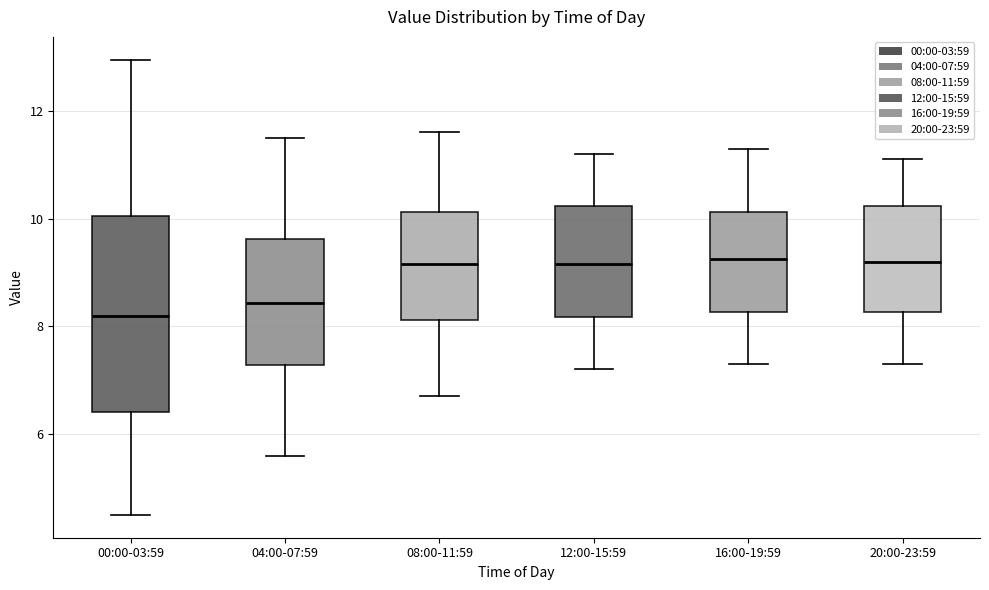

Comparing the boxes themselves (not the whiskers), which one is the tallest?

00:00-03:59